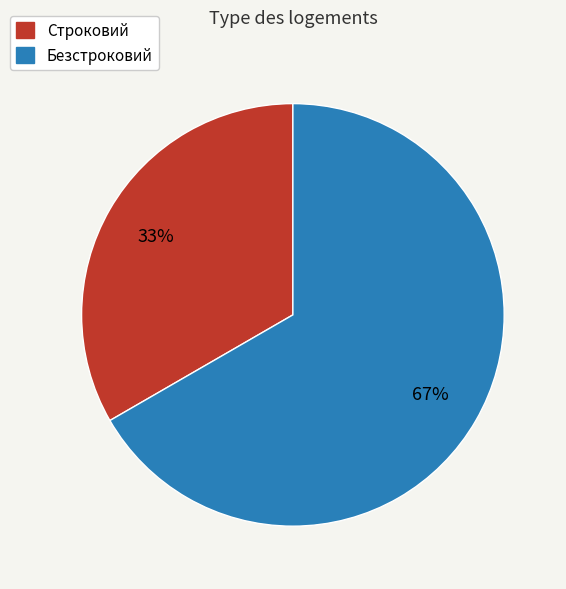

To the nearest percent, what is the combined percentage of Безстроковий and Строковий?

100%